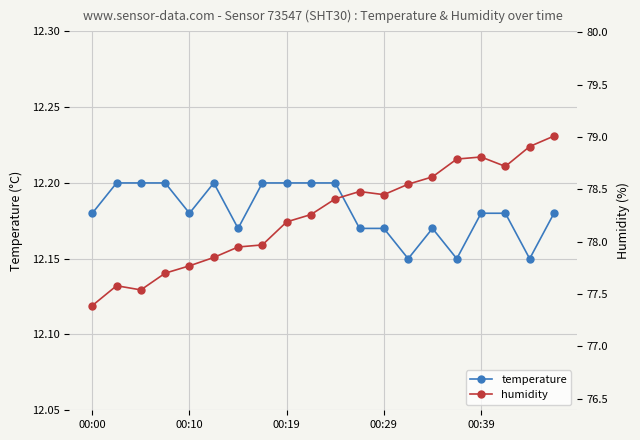

Does the chart display data point markers on the line(s)?

Yes